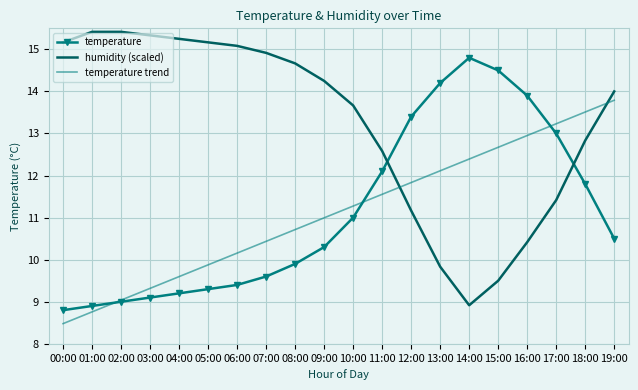

True or false: humidity (scaled) has more than 2 interior local peaks.

False